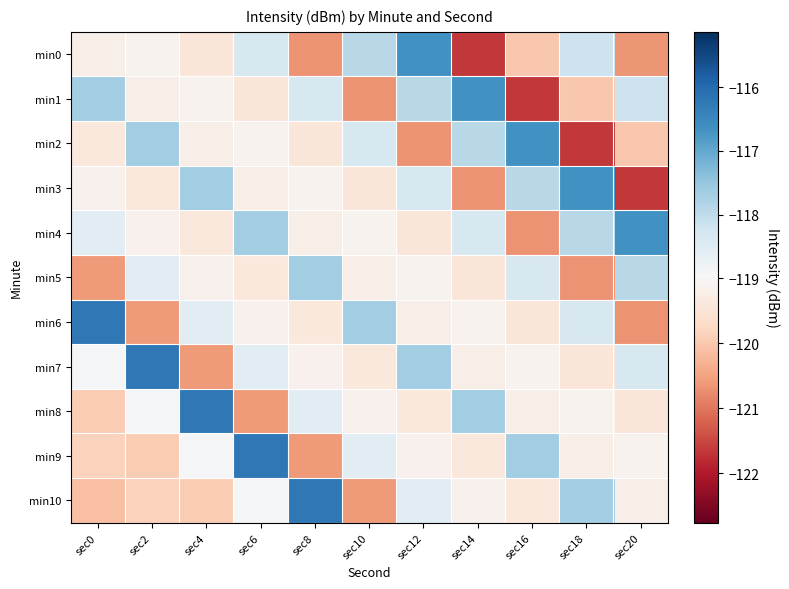

Reading right to left, extract all data points from this chart.

min0: sec20=-120.7	sec18=-118.2	sec16=-120.0	sec14=-121.6	sec12=-116.7	sec10=-117.9	sec8=-120.7	sec6=-118.4	sec4=-119.4	sec2=-119.1	sec0=-119.2
min1: sec20=-118.2	sec18=-120.0	sec16=-121.6	sec14=-116.7	sec12=-117.9	sec10=-120.7	sec8=-118.4	sec6=-119.4	sec4=-119.1	sec2=-119.2	sec0=-117.6
min2: sec20=-120.0	sec18=-121.6	sec16=-116.7	sec14=-117.9	sec12=-120.7	sec10=-118.4	sec8=-119.4	sec6=-119.1	sec4=-119.2	sec2=-117.6	sec0=-119.4
min3: sec20=-121.6	sec18=-116.7	sec16=-117.9	sec14=-120.7	sec12=-118.4	sec10=-119.4	sec8=-119.1	sec6=-119.2	sec4=-117.6	sec2=-119.4	sec0=-119.1
min4: sec20=-116.7	sec18=-117.9	sec16=-120.7	sec14=-118.4	sec12=-119.4	sec10=-119.1	sec8=-119.2	sec6=-117.6	sec4=-119.4	sec2=-119.1	sec0=-118.6
min5: sec20=-117.9	sec18=-120.7	sec16=-118.4	sec14=-119.4	sec12=-119.1	sec10=-119.2	sec8=-117.6	sec6=-119.4	sec4=-119.1	sec2=-118.6	sec0=-120.6
min6: sec20=-120.7	sec18=-118.4	sec16=-119.4	sec14=-119.1	sec12=-119.2	sec10=-117.6	sec8=-119.4	sec6=-119.1	sec4=-118.6	sec2=-120.6	sec0=-116.2
min7: sec20=-118.4	sec18=-119.4	sec16=-119.1	sec14=-119.2	sec12=-117.6	sec10=-119.4	sec8=-119.1	sec6=-118.6	sec4=-120.6	sec2=-116.2	sec0=-119.0
min8: sec20=-119.4	sec18=-119.1	sec16=-119.2	sec14=-117.6	sec12=-119.4	sec10=-119.1	sec8=-118.6	sec6=-120.6	sec4=-116.2	sec2=-119.0	sec0=-119.9
min9: sec20=-119.1	sec18=-119.2	sec16=-117.6	sec14=-119.4	sec12=-119.1	sec10=-118.6	sec8=-120.6	sec6=-116.2	sec4=-119.0	sec2=-119.9	sec0=-119.8
min10: sec20=-119.2	sec18=-117.6	sec16=-119.4	sec14=-119.1	sec12=-118.6	sec10=-120.6	sec8=-116.2	sec6=-119.0	sec4=-119.9	sec2=-119.8	sec0=-120.1